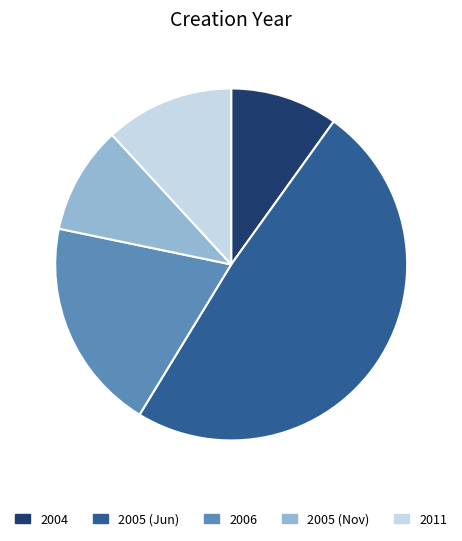

Is 2004 the majority of the pie?

No